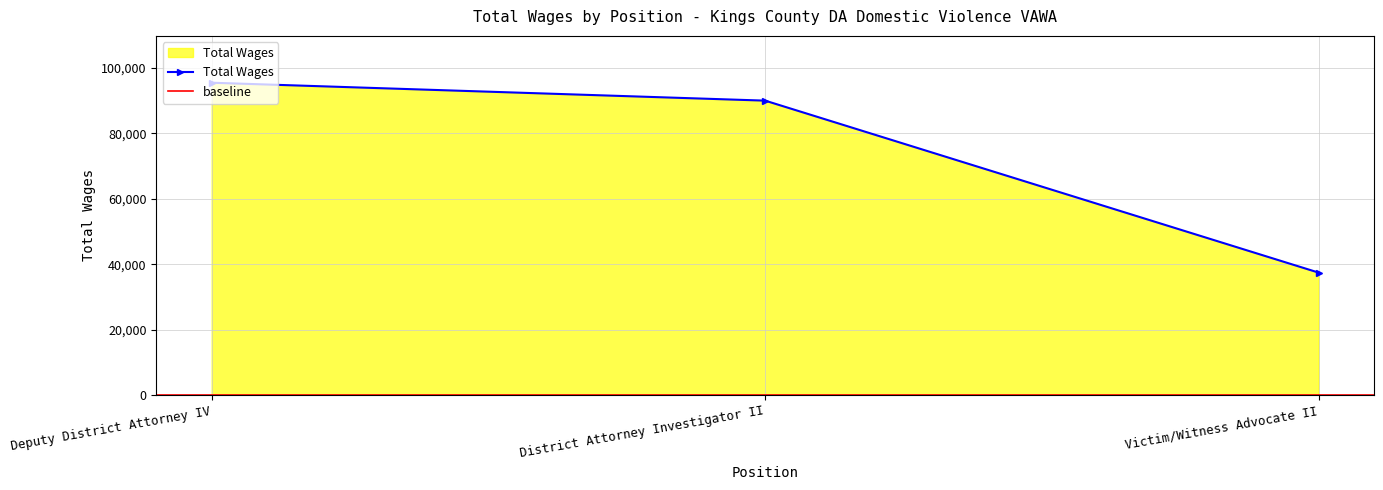

Between Victim/Witness Advocate II and Deputy District Attorney IV, which is larger?

Deputy District Attorney IV